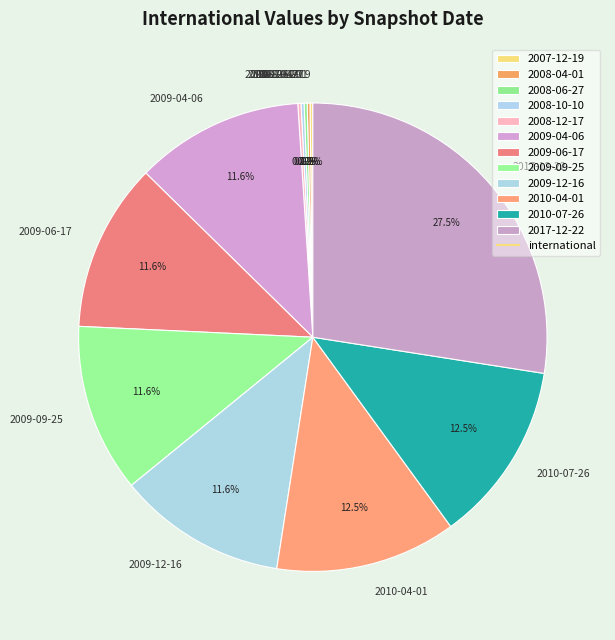

To the nearest percent, what is the average slice percentage?

8%